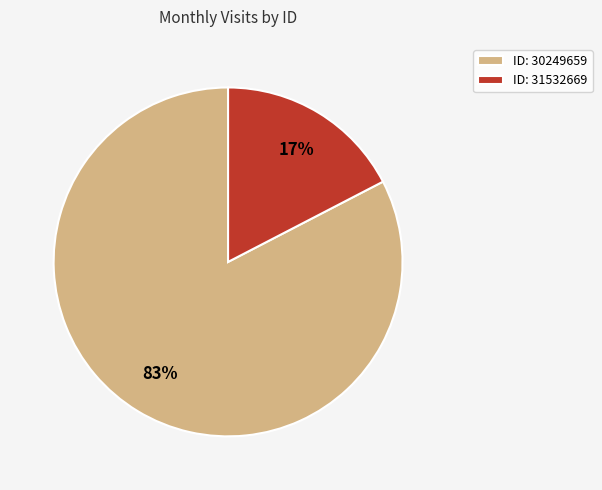

True or false: ID: 30249659 accounts for 72% of the total.

False